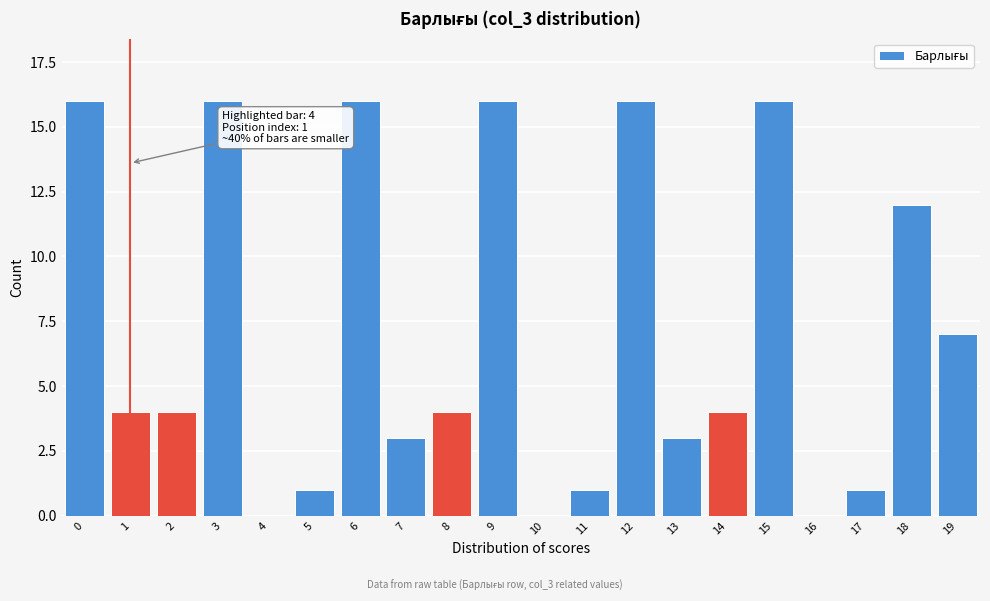

Reading right to left, transcribe all the data shown in this chart.

19=7	18=12	17=1	16=0	15=16	14=4	13=3	12=16	11=1	10=0	9=16	8=4	7=3	6=16	5=1	4=0	3=16	2=4	1=4	0=16